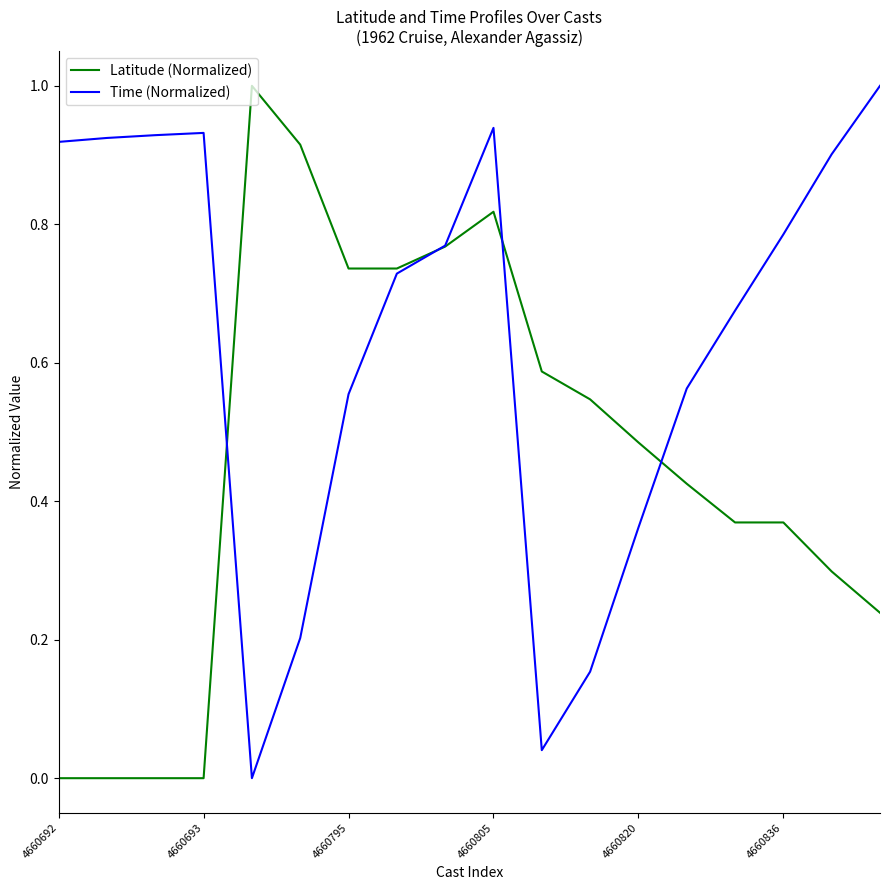

Which series has the largest total across all categories?

Time (Normalized)